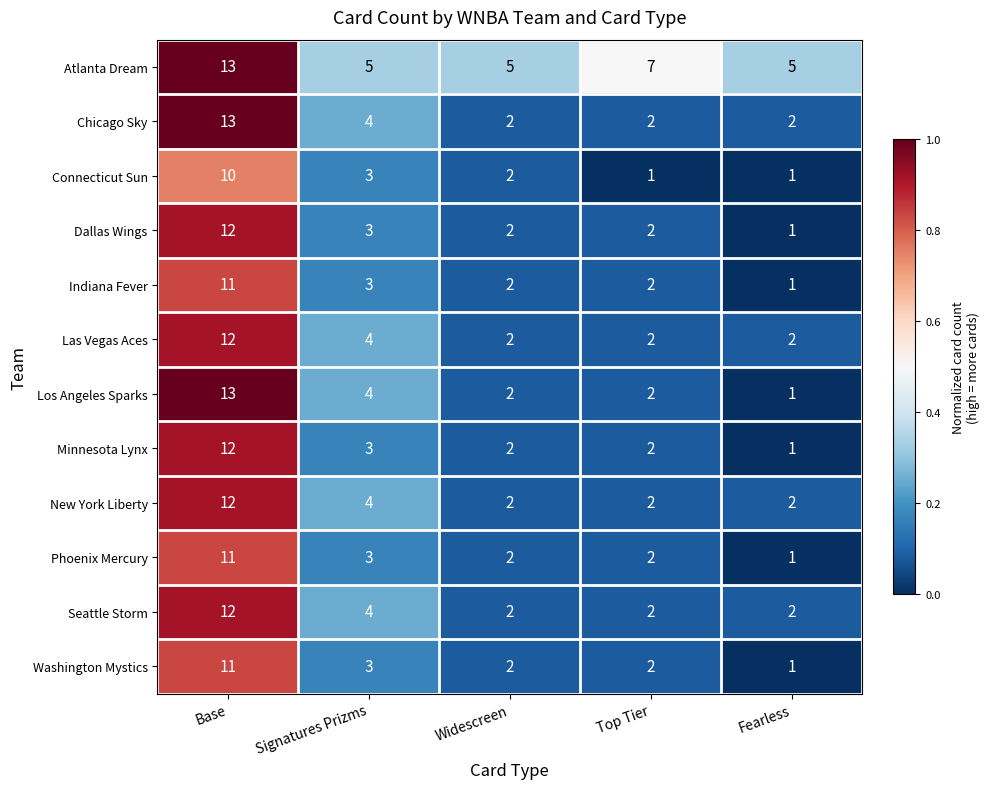

What is the sum of the Indiana Fever values at Base and Fearless?

12